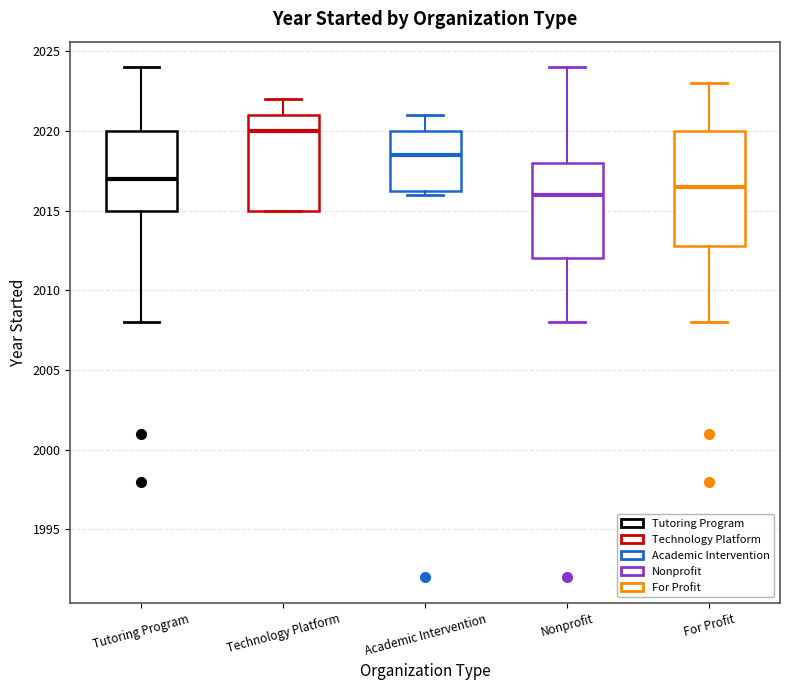

Which box has the highest median line?

Technology Platform